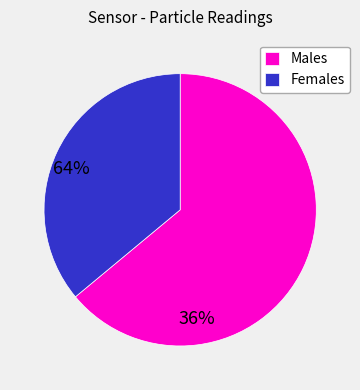

How many segments does this pie chart have?

2